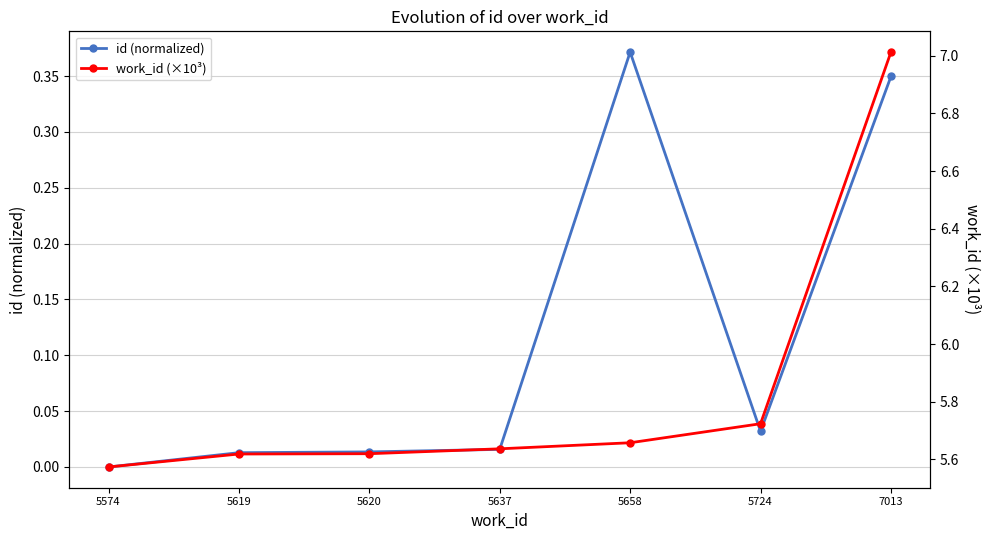

What is the difference between the second highest and second lowest values in the id (normalized) series?

0.3